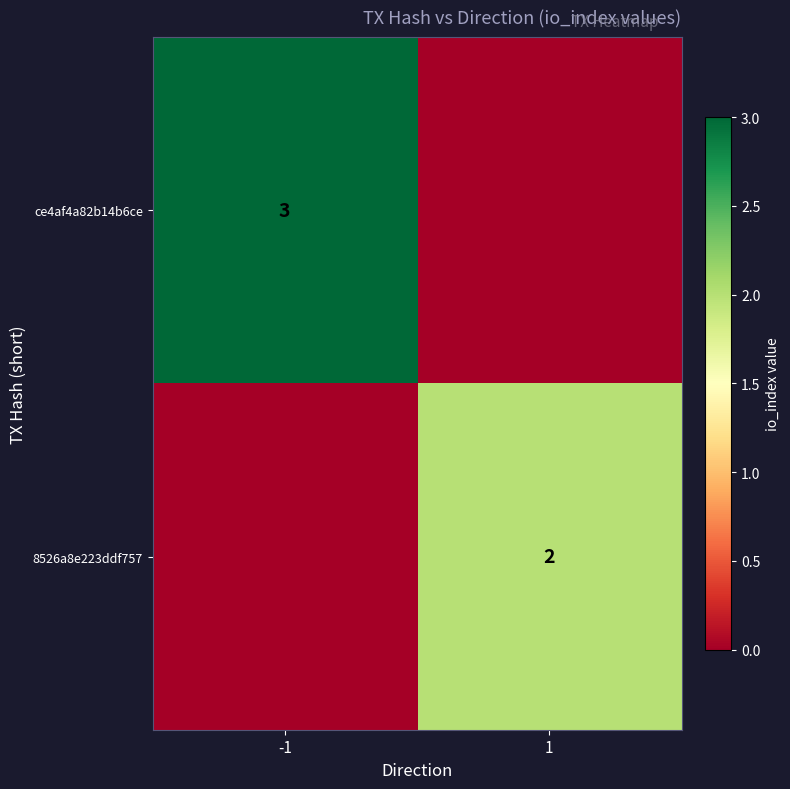

The value of ce4af4a82b14b6ce at 1 is 0. True or false?

True